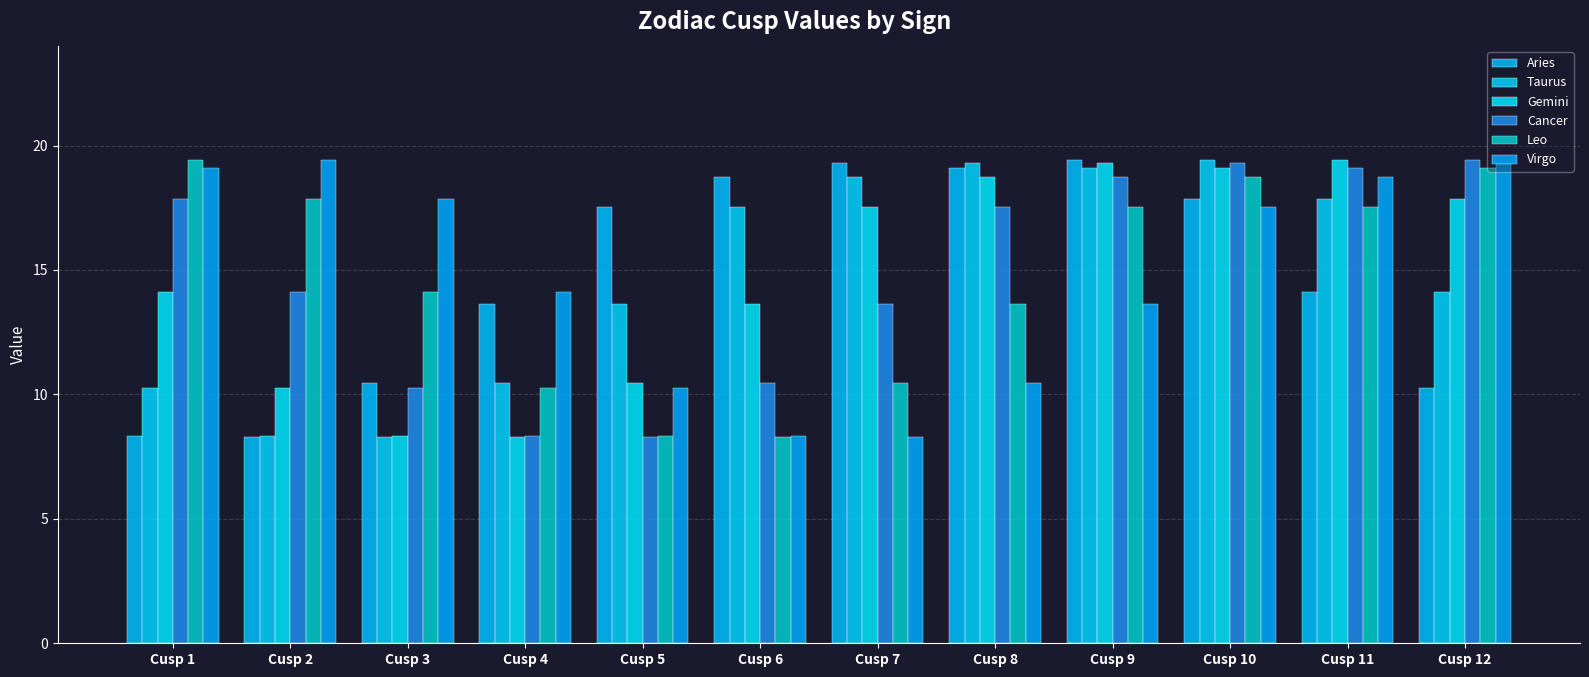

Which category has the highest value in the Leo series?

Cusp 1